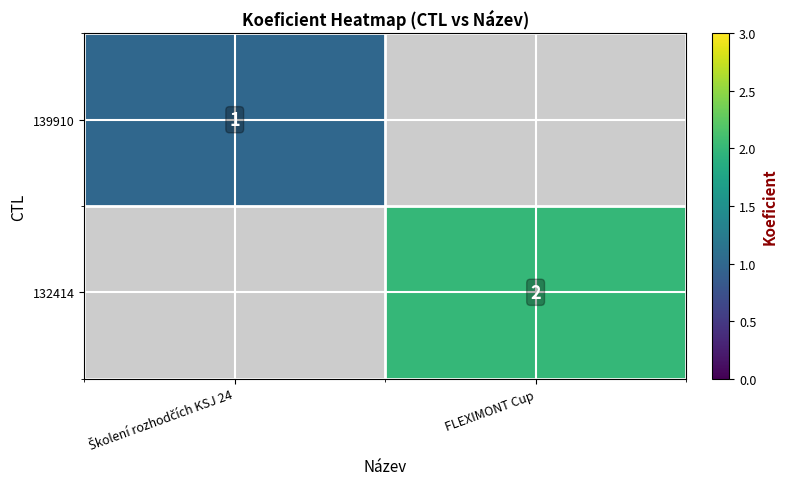

Is it true that 132414 equals 0 at FLEXIMONT Cup?

False